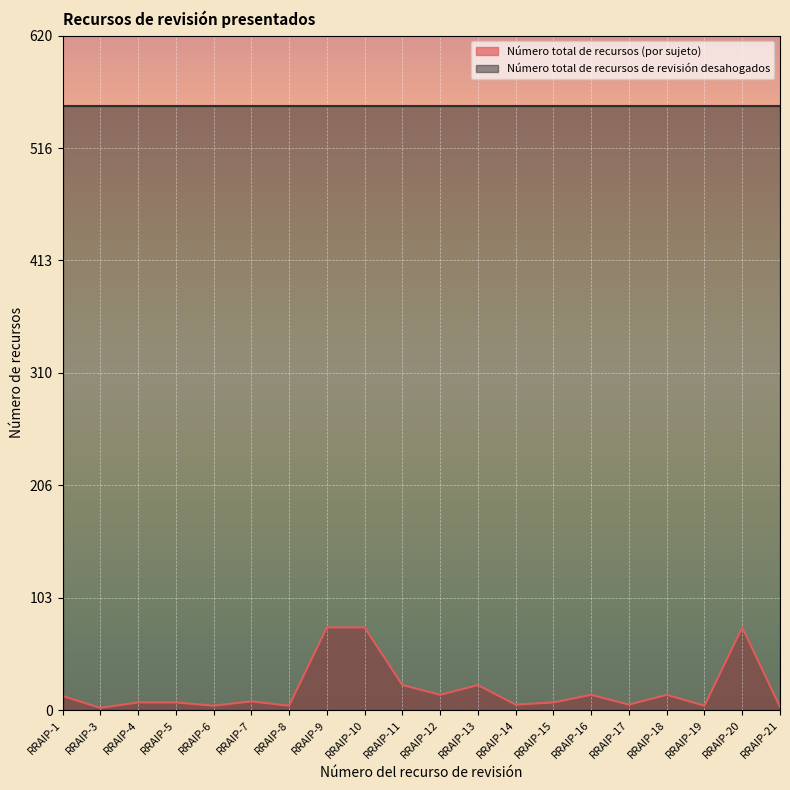

At which category does the data reach its first local valley?

RRAIP-3